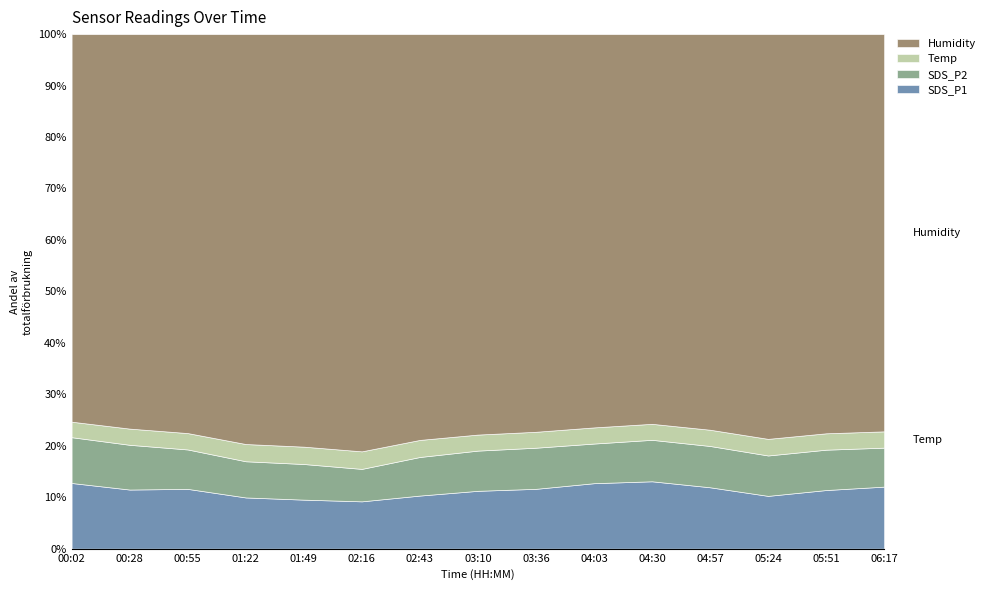

What is the total value across all series at 04:30?

100.0